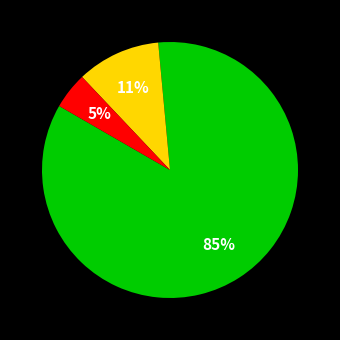

To the nearest percent, what is the average slice percentage?

33%